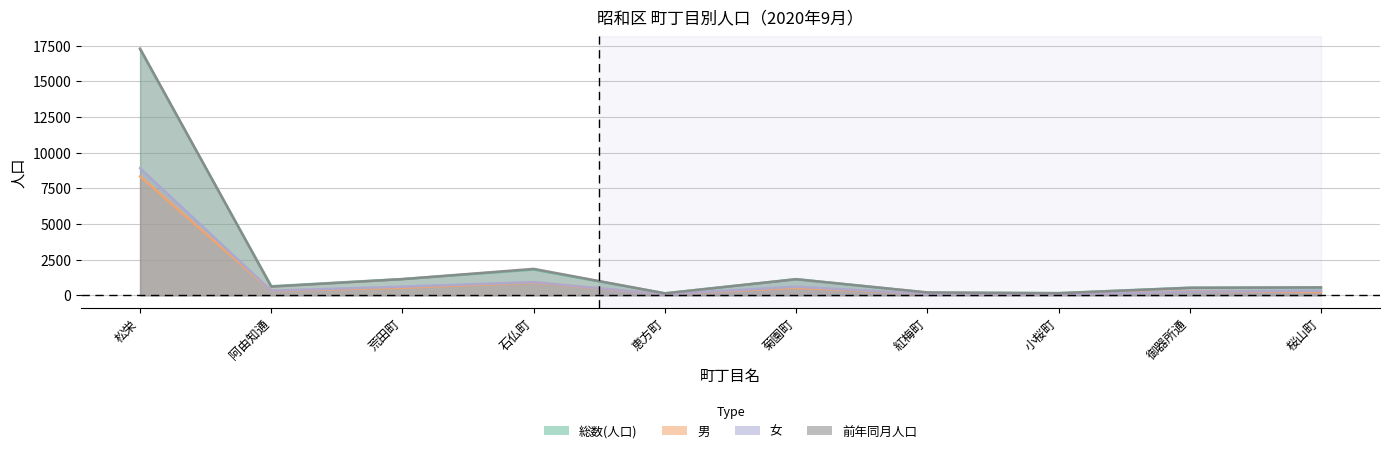

True or false: 女 has more than 1 interior local peaks.

True